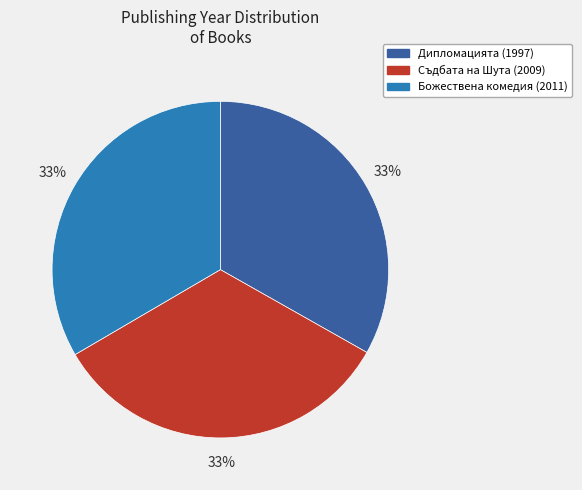

Is there any slice that represents more than half of the pie?

No